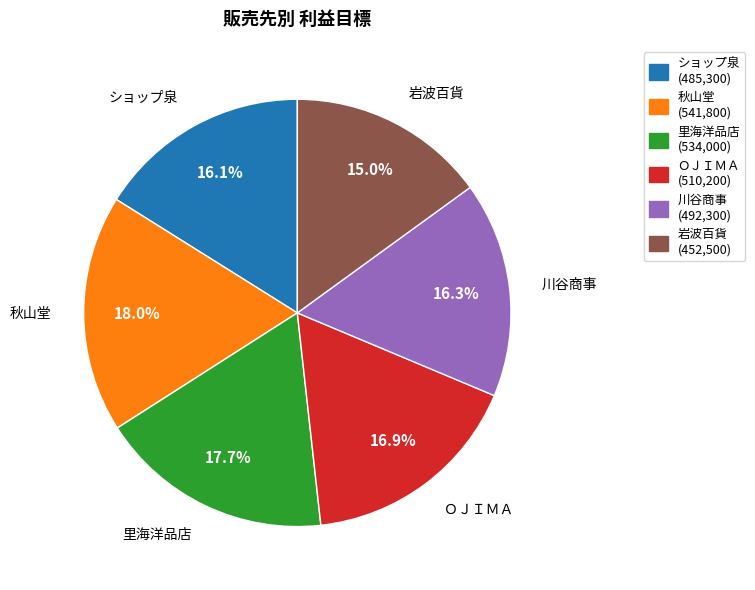

Is it true that ＯＪＩＭＡ is 17% of the pie?

True